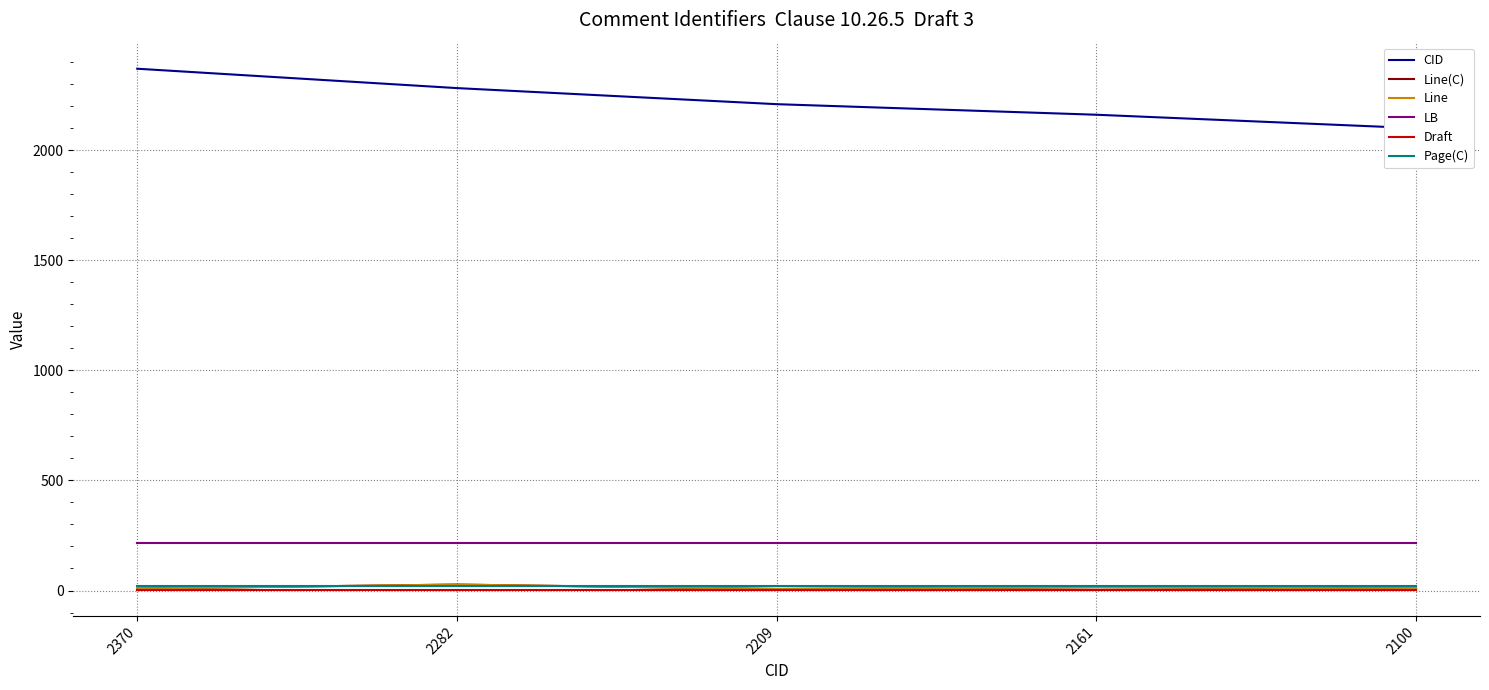

How many values in the CID series exceed 2209?

2